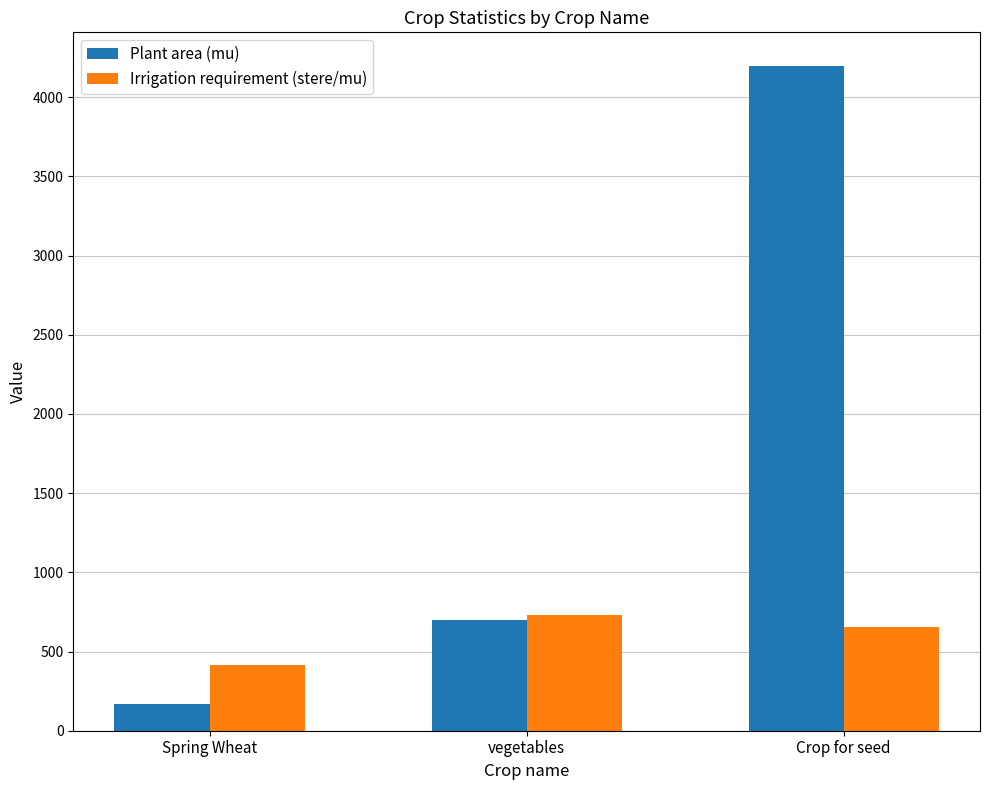

At how many categories does at least one series exceed 4114?

1